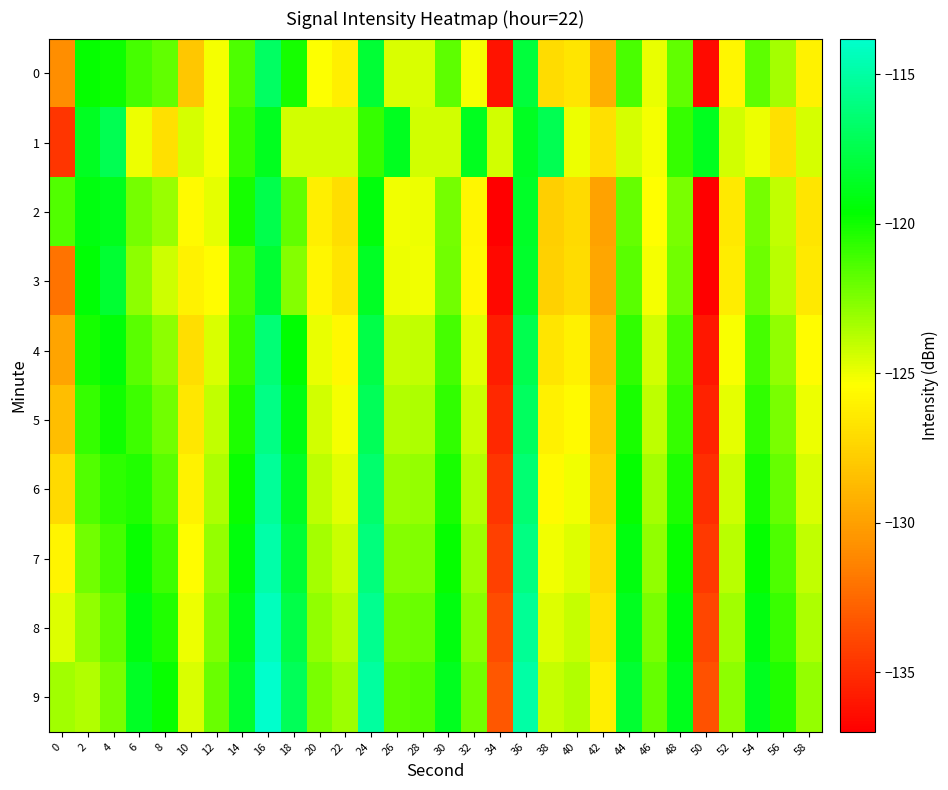

Between 46 and 56, which series saw the biggest shift?

1